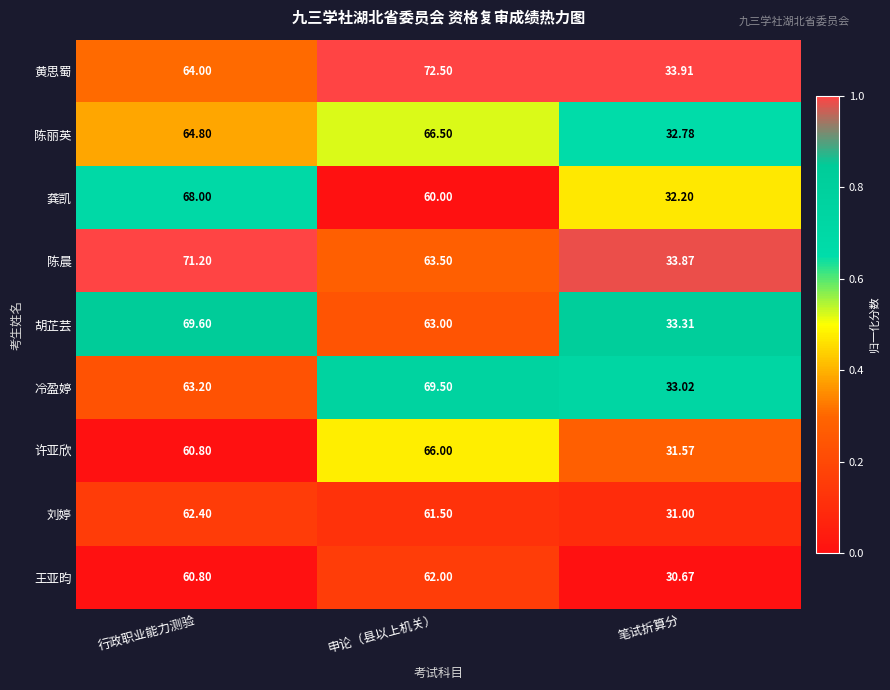

Is the value of 刘婷 at 行政职业能力测验 greater than the value of 黄思蜀 at 行政职业能力测验?

No